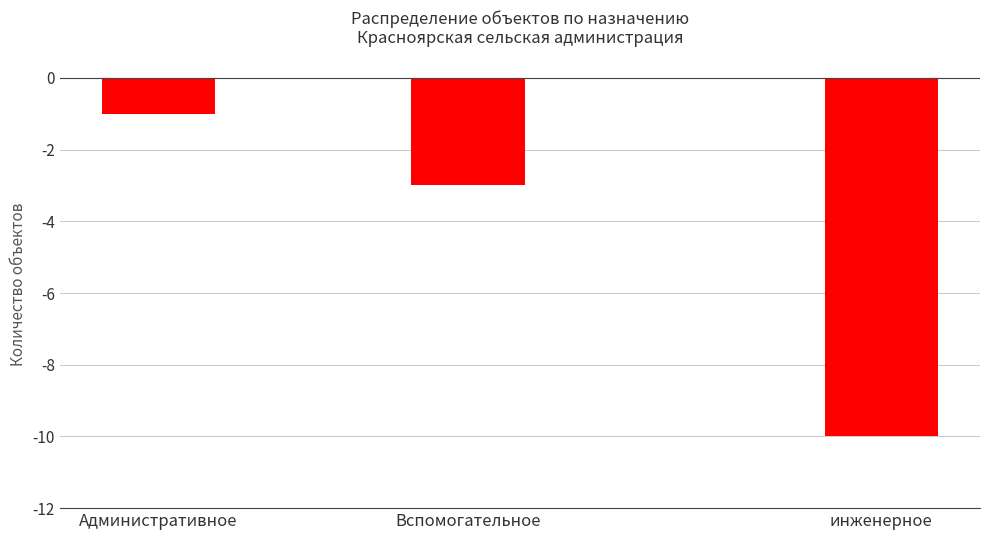

What is the label of the 2nd bar from the left?

Вспомогательное